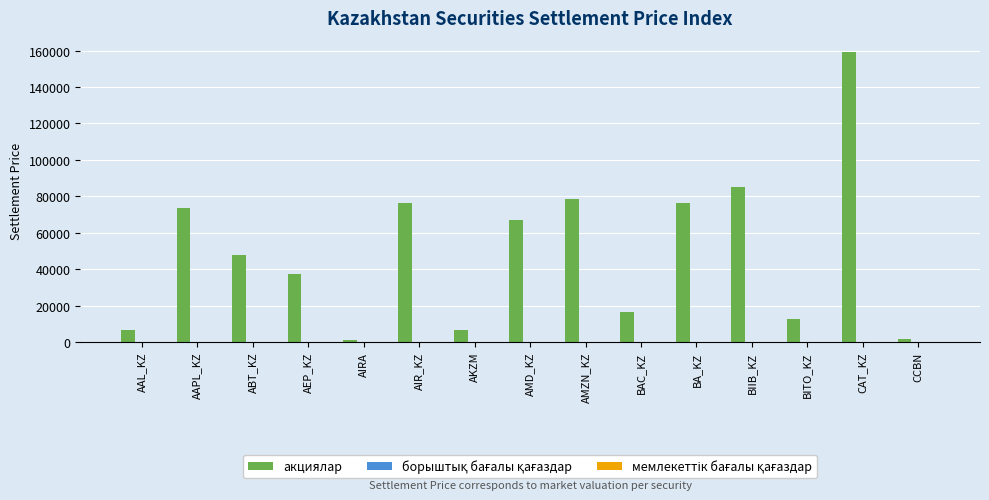

At which category does the chart reach its peak across all series?

CAT_KZ